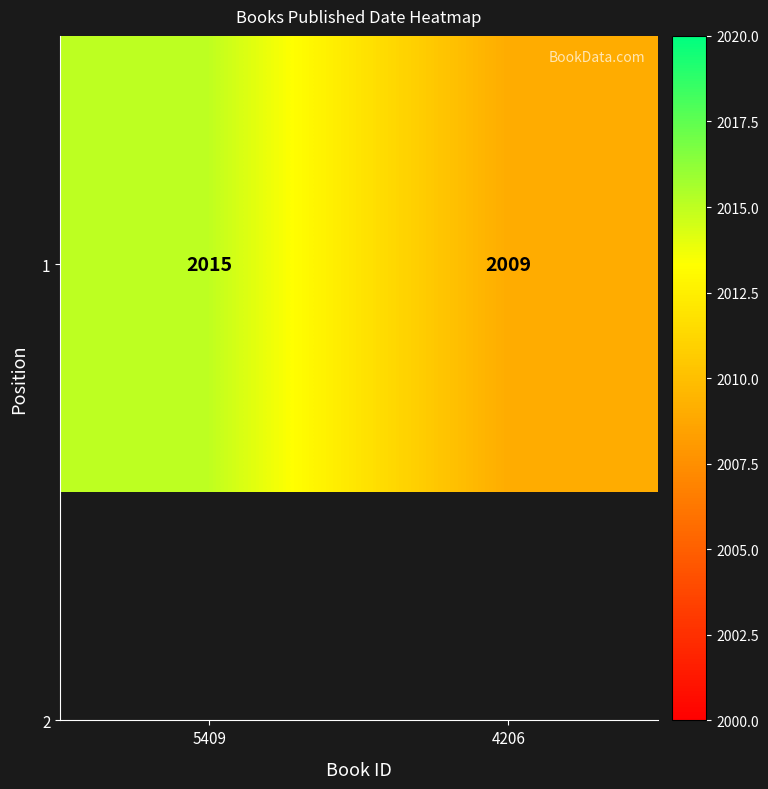

Where is the data nearest to the value 2012?

5409